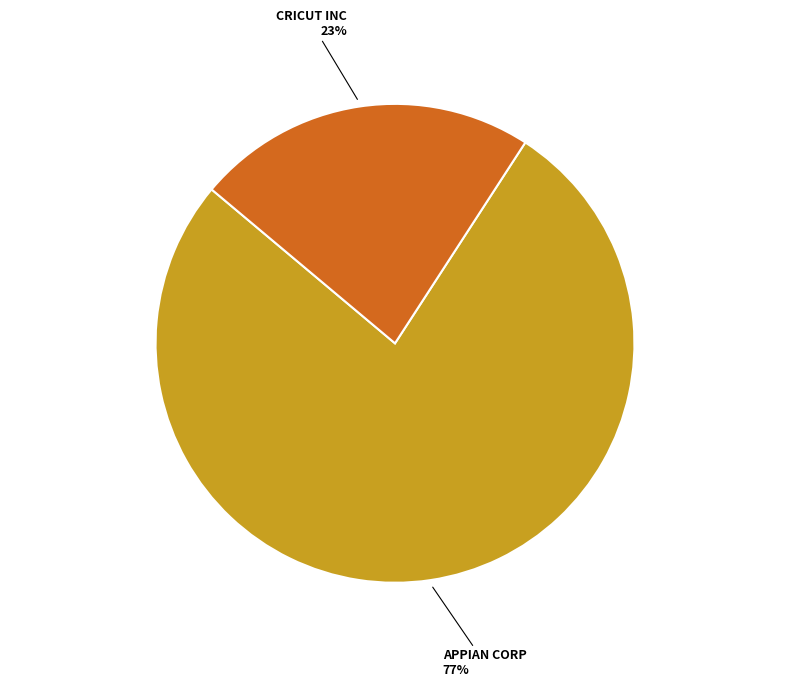

Is CRICUT INC the majority of the pie?

No